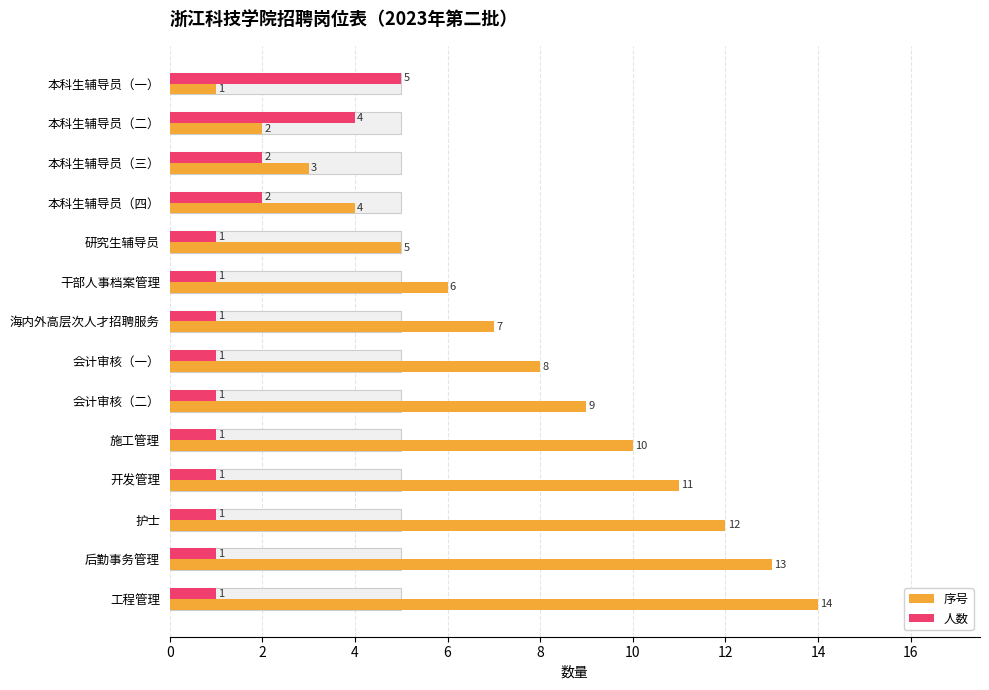

How many series are shown in this chart?

2